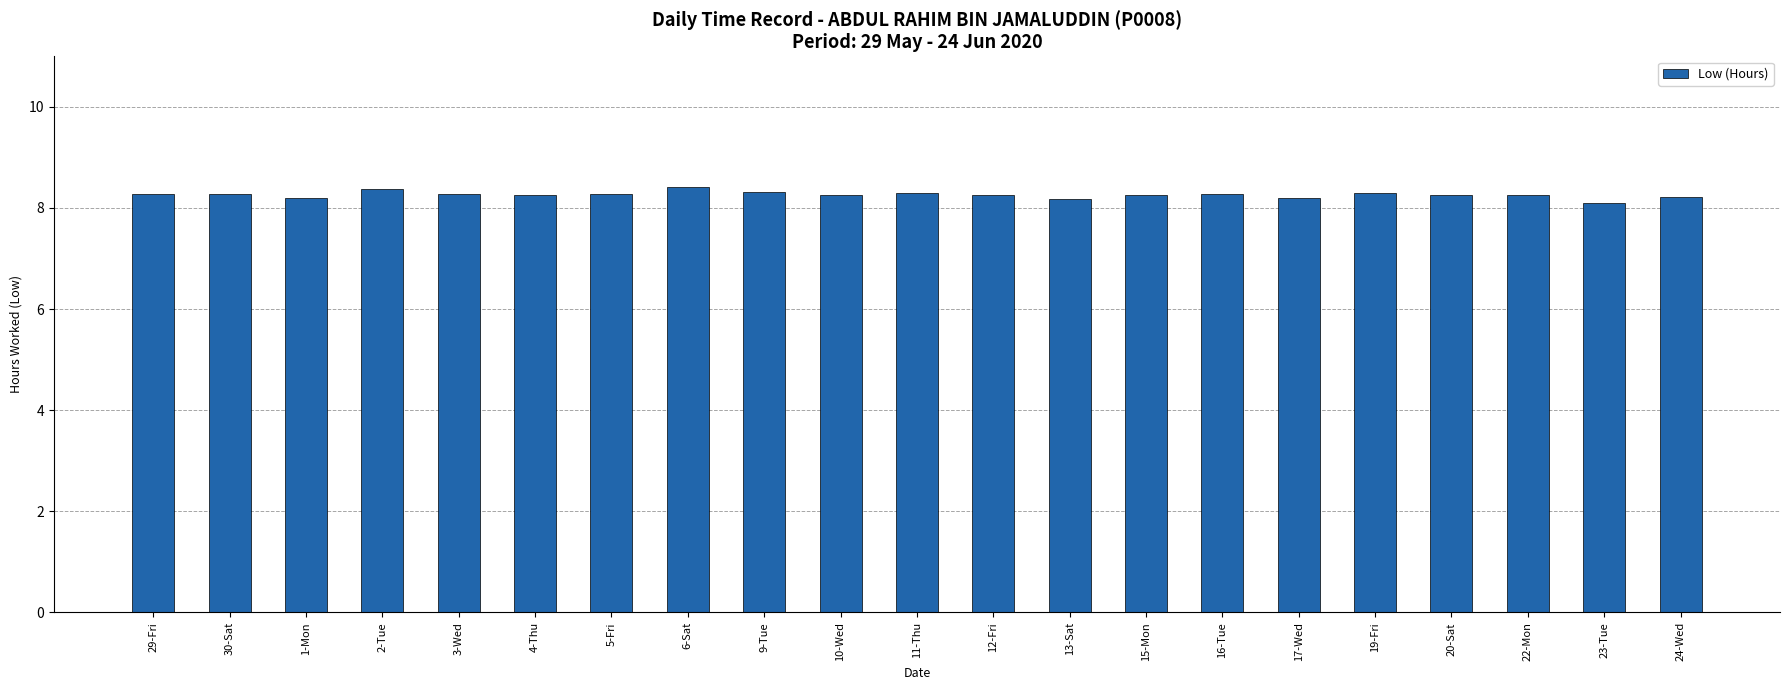

What is the average value?

8.3